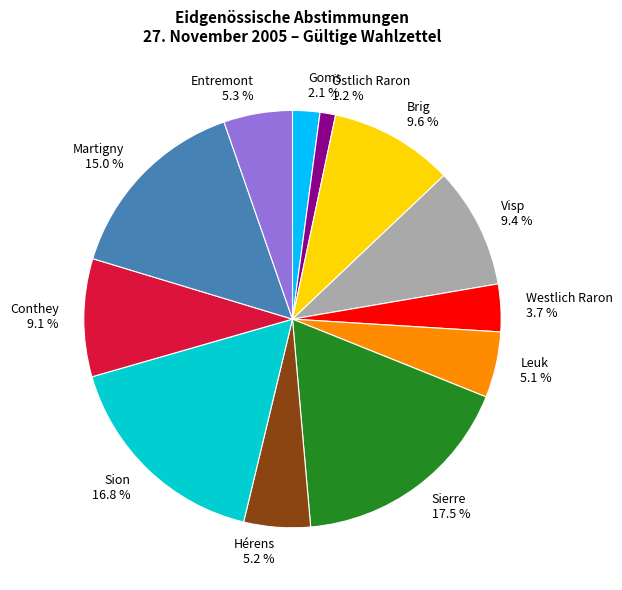

Between Goms and Martigny, which is larger?

Martigny